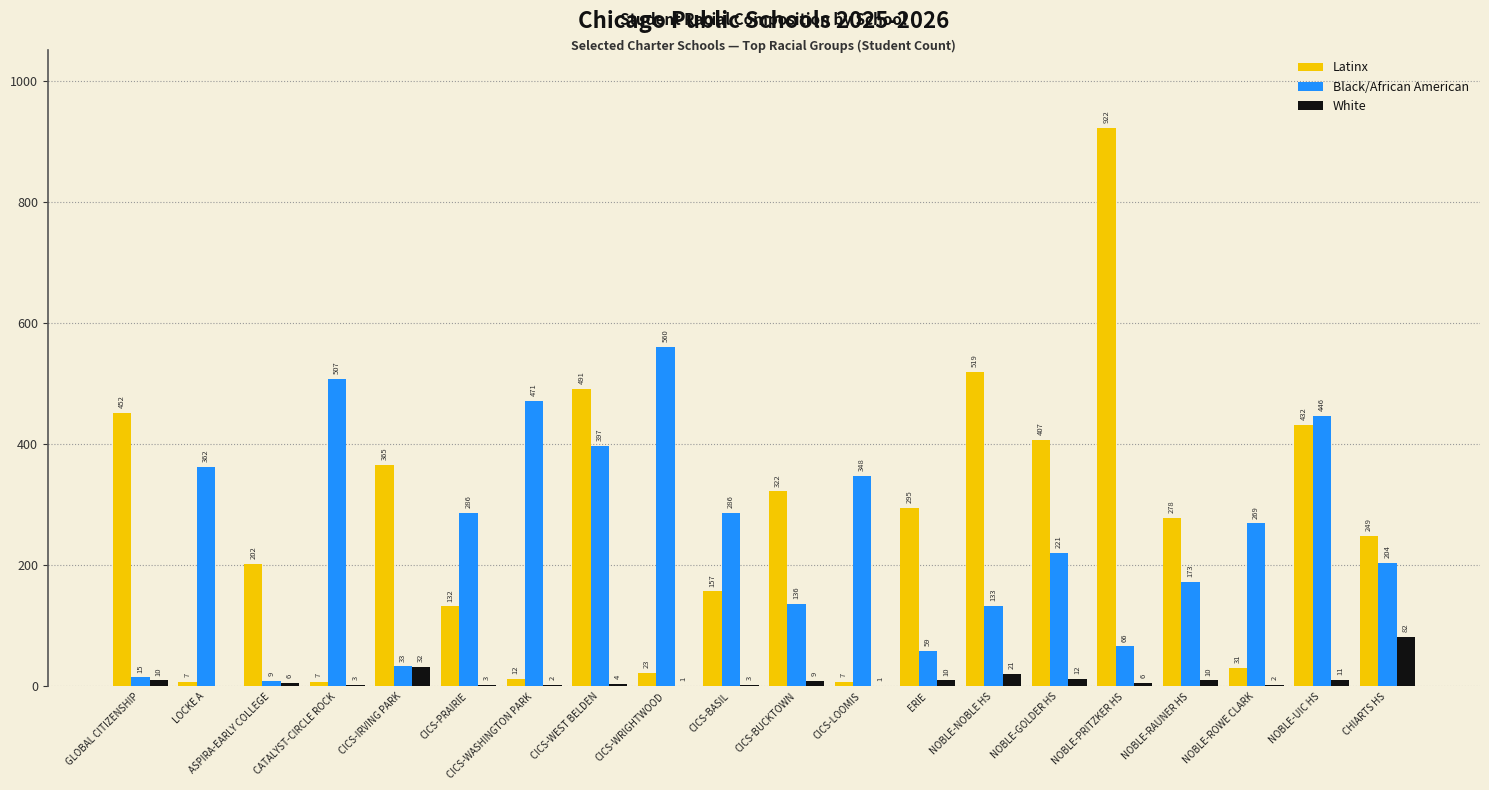

Which category has the highest value across all series?

NOBLE-PRITZKER HS